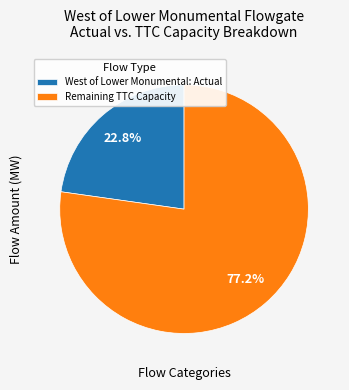

Which slice represents more than half of the pie?

Remaining TTC Capacity